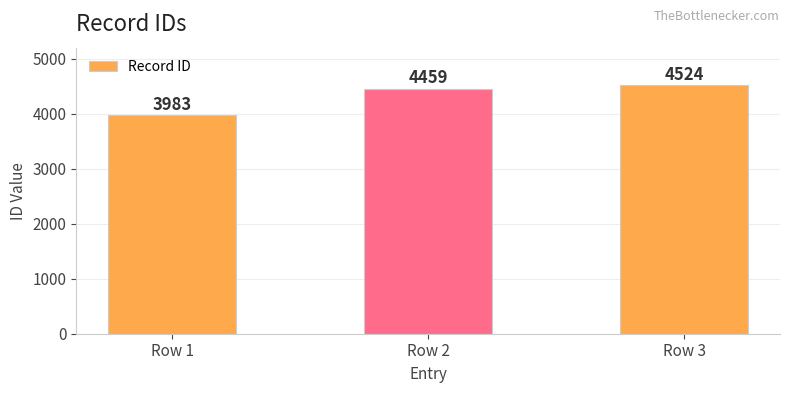

Reading left to right, transcribe all the data shown in this chart.

3983	4459	4524